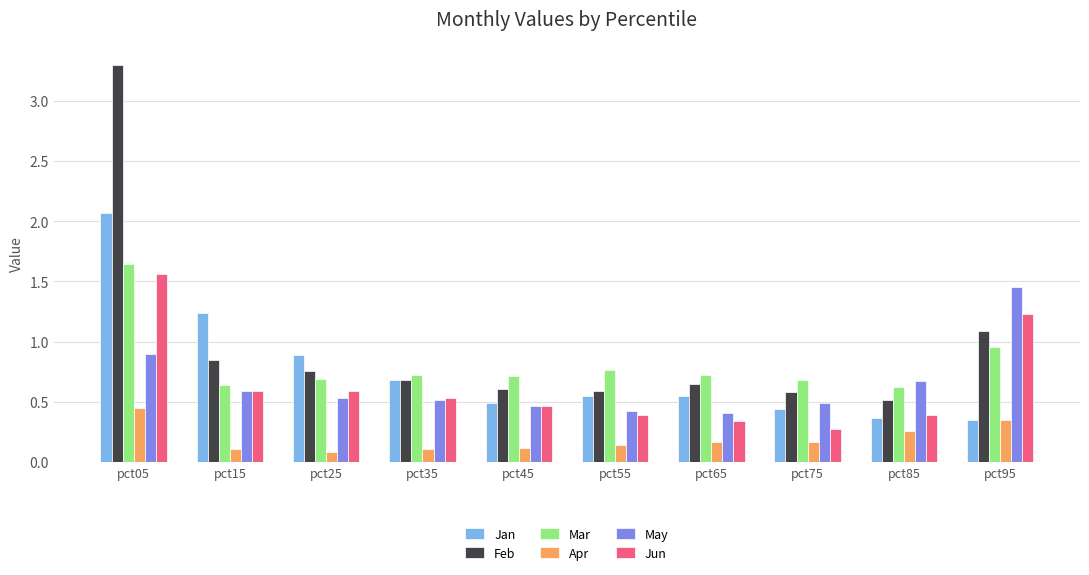

What is the total value across all series at pct45?

2.9